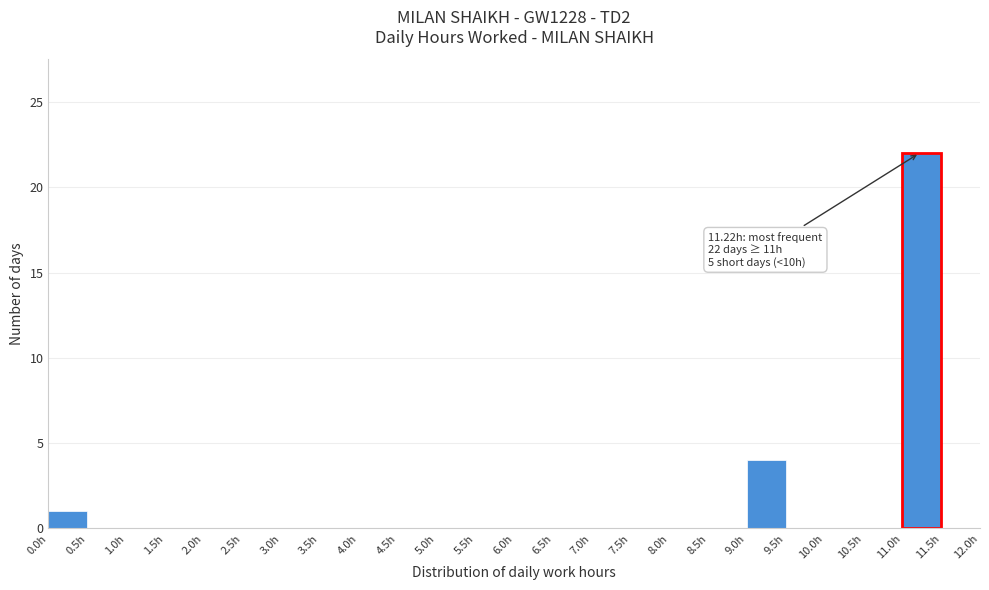

Over which range of the x-axis is the bar tallest?

11.0 to 11.5